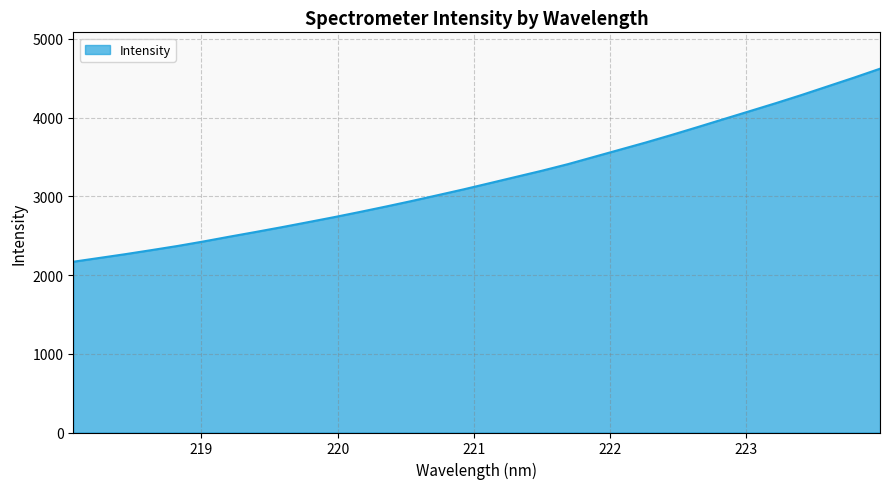

What is the greatest value displayed?

4621.0